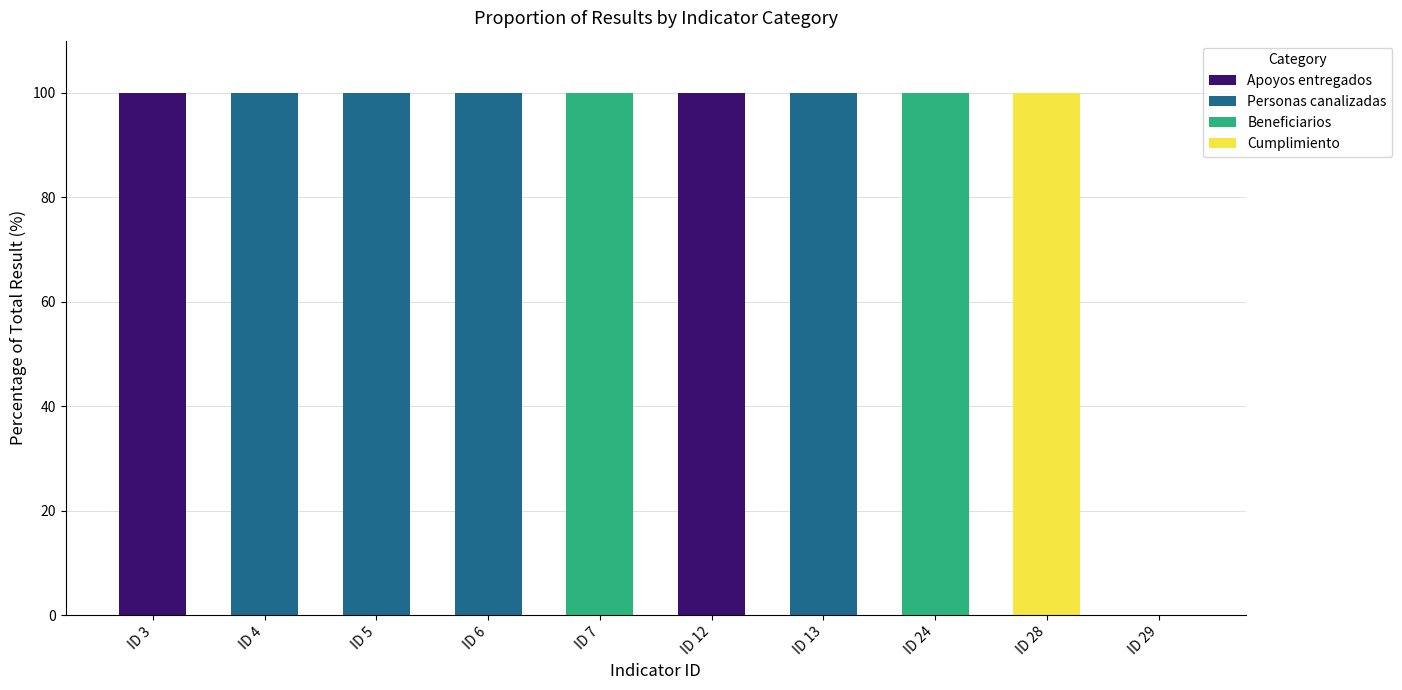

The Apoyos entregados series shows 66 at ID 28. True or false?

False